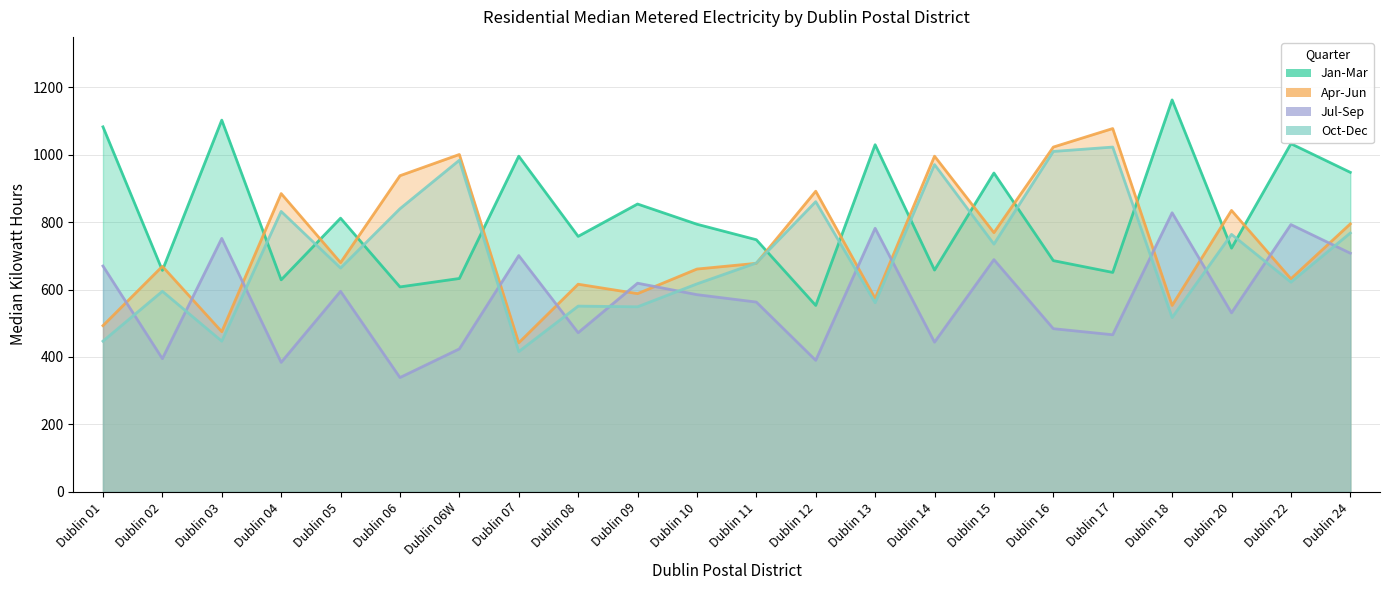

How many values in the Oct-Dec series exceed 679?

10